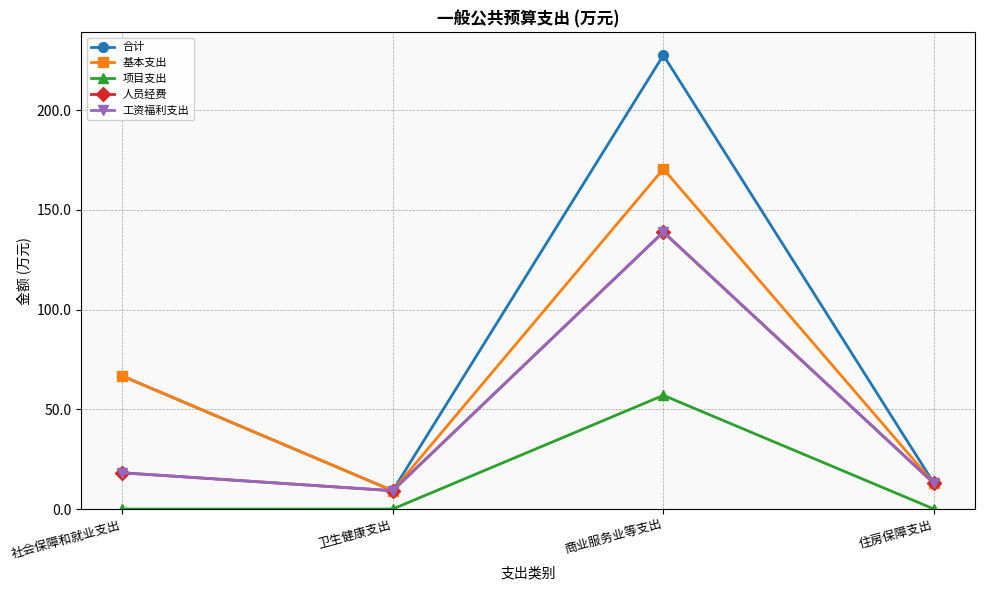

Is this an area chart (filled region under the line)?

No